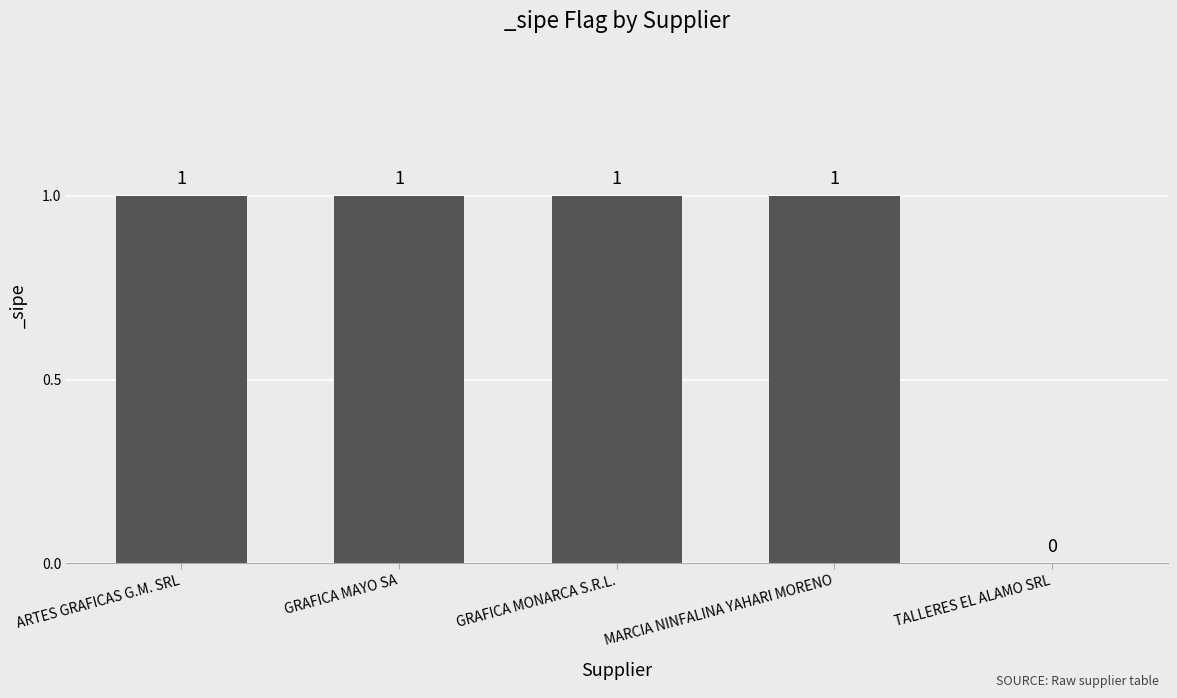

True or false: the data shows 0 at TALLERES EL ALAMO SRL.

True